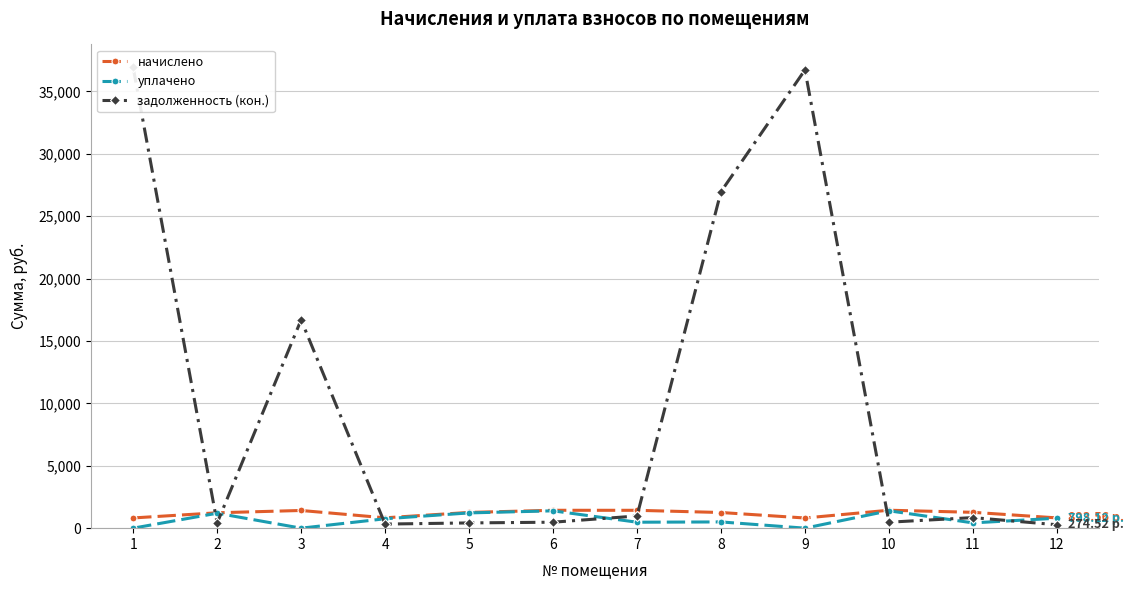

Between 1 and 9, which is larger?

1